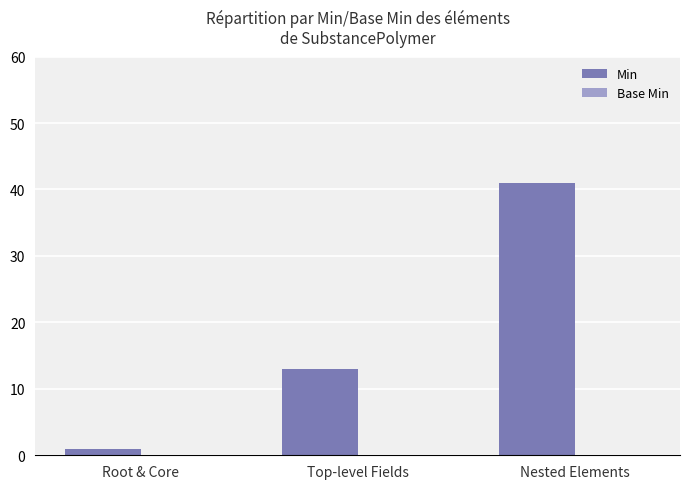

What is the maximum value shown in the chart?

41